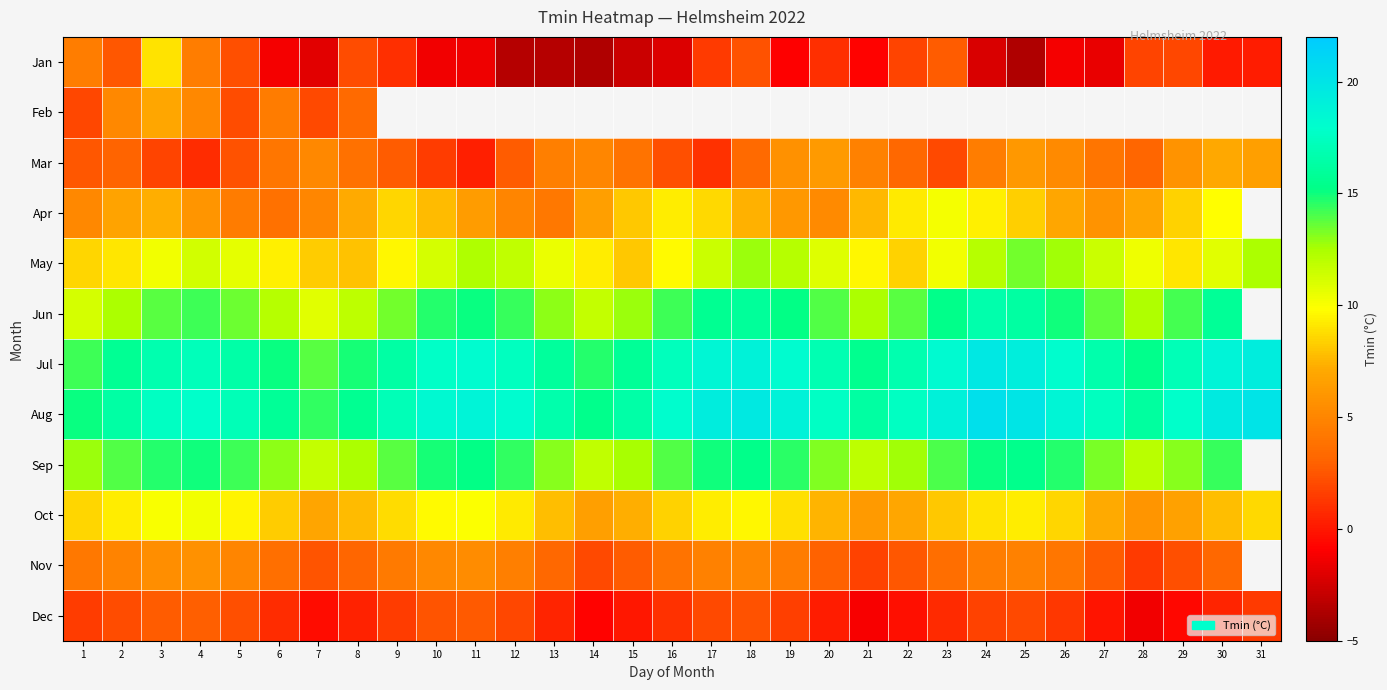

True or false: Jan has a value of 4.6 at 23.

False